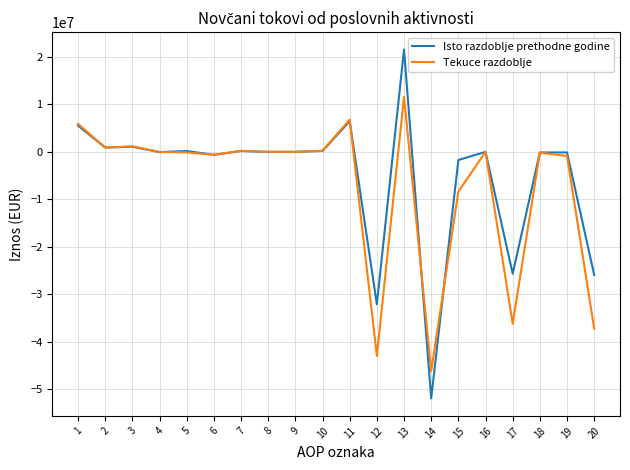

Does the chart have visible grid lines?

Yes